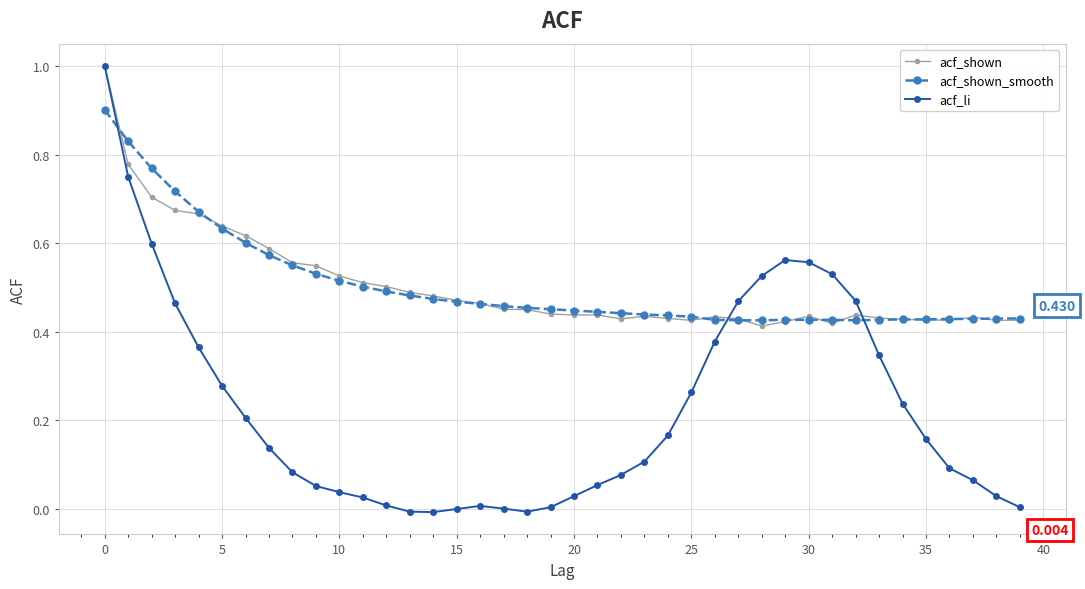

Which series has the widest spread of values?

acf_li